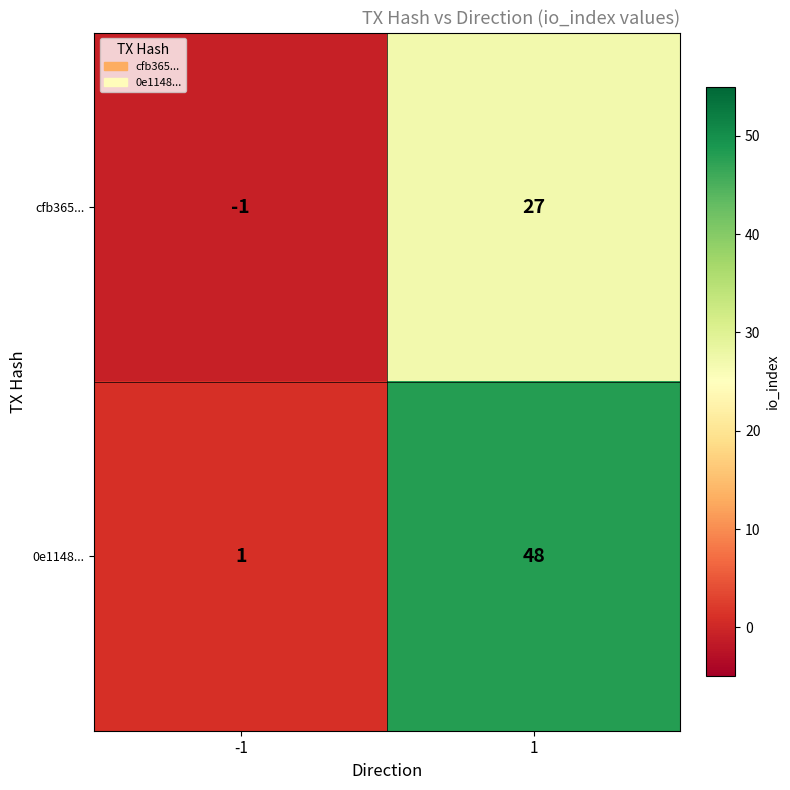

What is the difference between the 0e1148... values at -1 and 1?

47